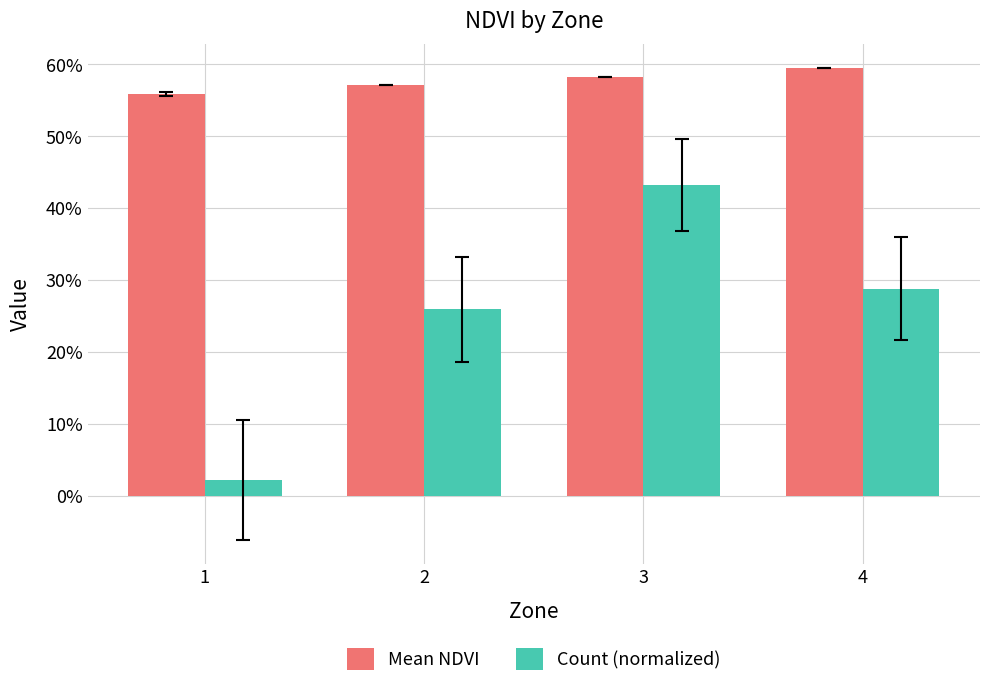

True or false: Count (normalized) has a value of 0.4 at 3.

True